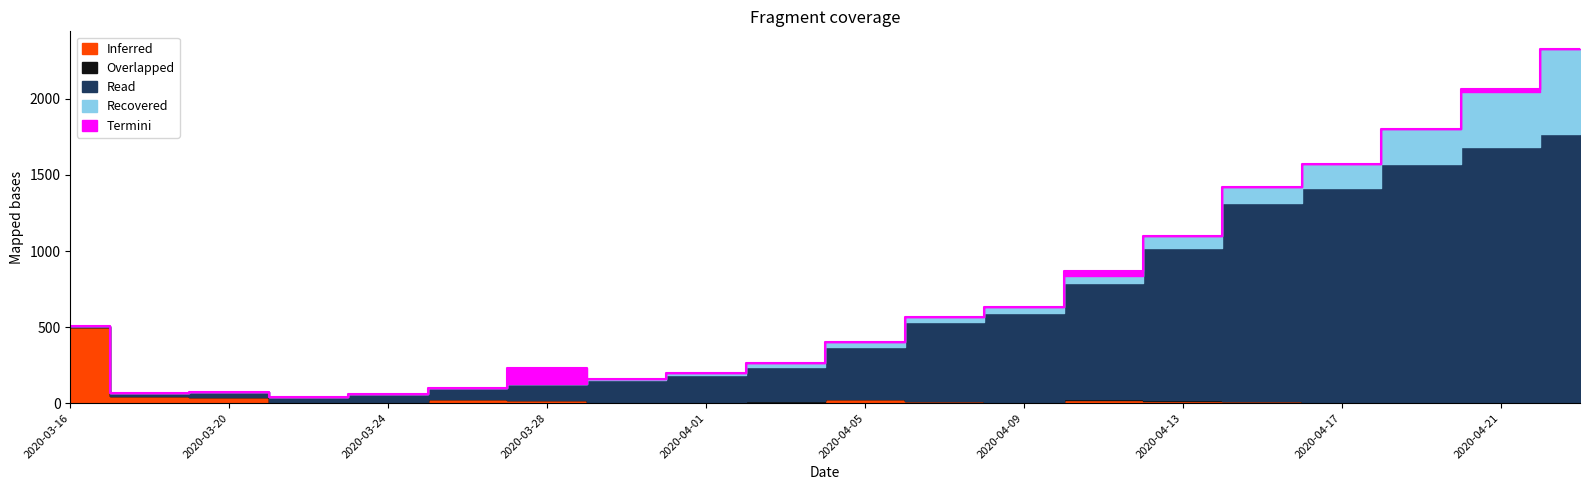

Reading right to left, what are all the values shown in this chart?

Overlapped: 2020-04-23=7	2020-04-21=6	2020-04-19=5	2020-04-17=4	2020-04-15=4	2020-04-13=4	2020-04-11=4	2020-04-09=3	2020-04-07=2	2020-04-05=2	2020-04-03=2	2020-04-01=2	2020-03-30=2	2020-03-28=2	2020-03-26=0	2020-03-24=0	2020-03-22=0	2020-03-20=0	2020-03-18=0	2020-03-16=0
Read: 2020-04-23=1758	2020-04-21=1678	2020-04-19=1565	2020-04-17=1405	2020-04-15=1302	2020-04-13=998	2020-04-11=767	2020-04-09=582	2020-04-07=520	2020-04-05=342	2020-04-03=227	2020-04-01=181	2020-03-30=149	2020-03-28=104	2020-03-26=75	2020-03-24=50	2020-03-22=43	2020-03-20=33	2020-03-18=15	2020-03-16=6
Recovered: 2020-04-23=561	2020-04-21=357	2020-04-19=225	2020-04-17=156	2020-04-15=107	2020-04-13=85	2020-04-11=42	2020-04-09=38	2020-04-07=30	2020-04-05=30	2020-04-03=25	2020-04-01=12	2020-03-30=7	2020-03-28=5	2020-03-26=0	2020-03-24=0	2020-03-22=0	2020-03-20=0	2020-03-18=0	2020-03-16=0
Termini: 2020-04-23=0	2020-04-21=20	2020-04-19=0	2020-04-17=0	2020-04-15=0	2020-04-13=0	2020-04-11=33	2020-04-09=0	2020-04-07=0	2020-04-05=0	2020-04-03=0	2020-04-01=0	2020-03-30=0	2020-03-28=100	2020-03-26=0	2020-03-24=0	2020-03-22=0	2020-03-20=0	2020-03-18=0	2020-03-16=0
Inferred: 2020-04-23=2	2020-04-21=3	2020-04-19=5	2020-04-17=4	2020-04-15=11	2020-04-13=15	2020-04-11=22	2020-04-09=6	2020-04-07=13	2020-04-05=28	2020-04-03=10	2020-04-01=5	2020-03-30=3	2020-03-28=18	2020-03-26=25	2020-03-24=8	2020-03-22=0	2020-03-20=43	2020-03-18=50	2020-03-16=500